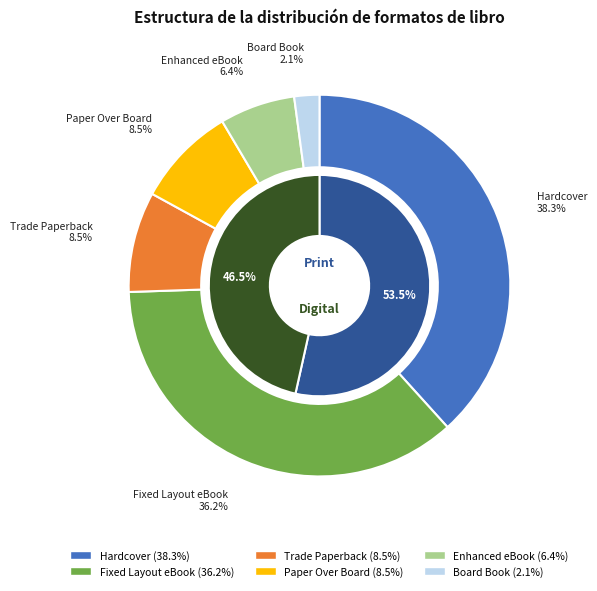

Is the sum of Enhanced eBook and Board Book greater than half?

No